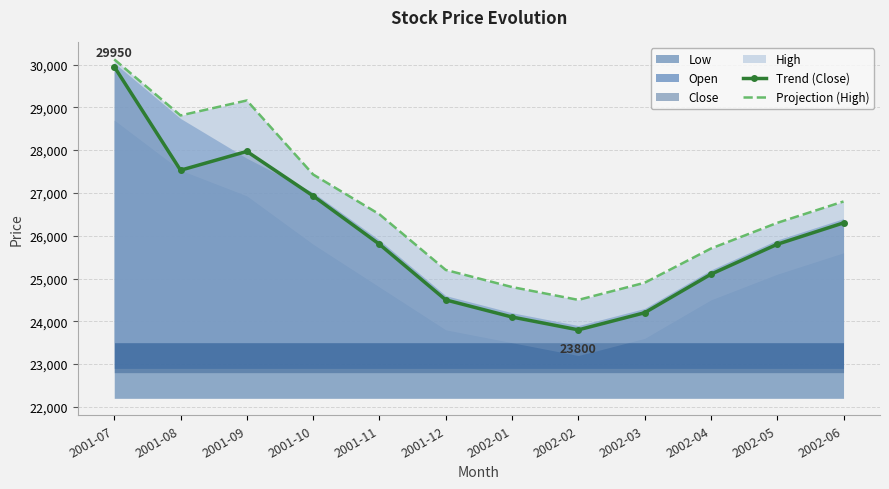

What is the value of the Trend (Close) point at the 2nd from the left?

27530